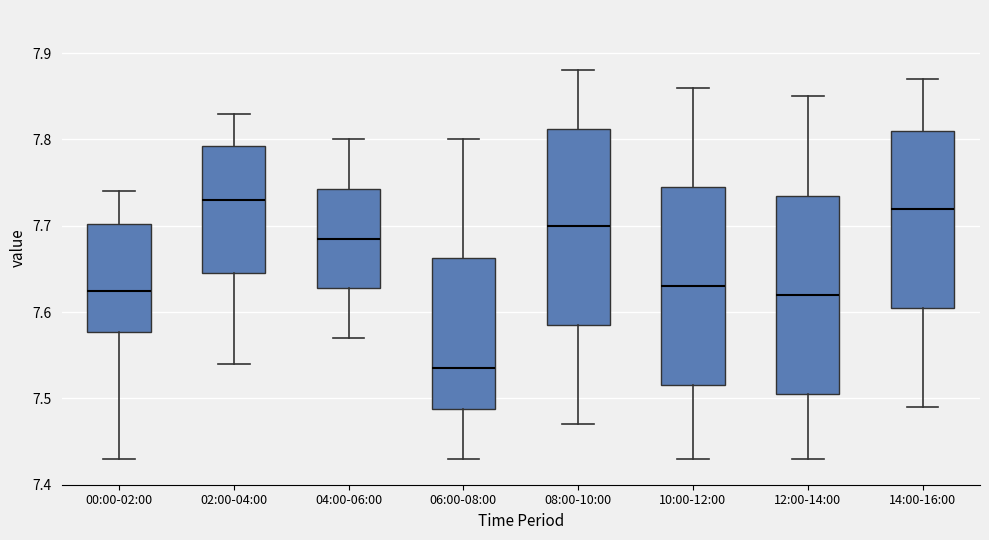

Reading left to right, read every box against the y-axis: the position of its median line, the range the box covers, and the ends of its whiskers. The values are not printed on the chart, so give them approximately, as read against the axis.

00:00-02:00: median 7.63, box 7.58 to 7.70, whiskers 7.43 to 7.74
02:00-04:00: median 7.73, box 7.65 to 7.79, whiskers 7.54 to 7.83
04:00-06:00: median 7.69, box 7.63 to 7.74, whiskers 7.57 to 7.80
06:00-08:00: median 7.54, box 7.49 to 7.66, whiskers 7.43 to 7.80
08:00-10:00: median 7.70, box 7.59 to 7.81, whiskers 7.47 to 7.88
10:00-12:00: median 7.63, box 7.52 to 7.75, whiskers 7.43 to 7.86
12:00-14:00: median 7.62, box 7.51 to 7.74, whiskers 7.43 to 7.85
14:00-16:00: median 7.72, box 7.61 to 7.81, whiskers 7.49 to 7.87